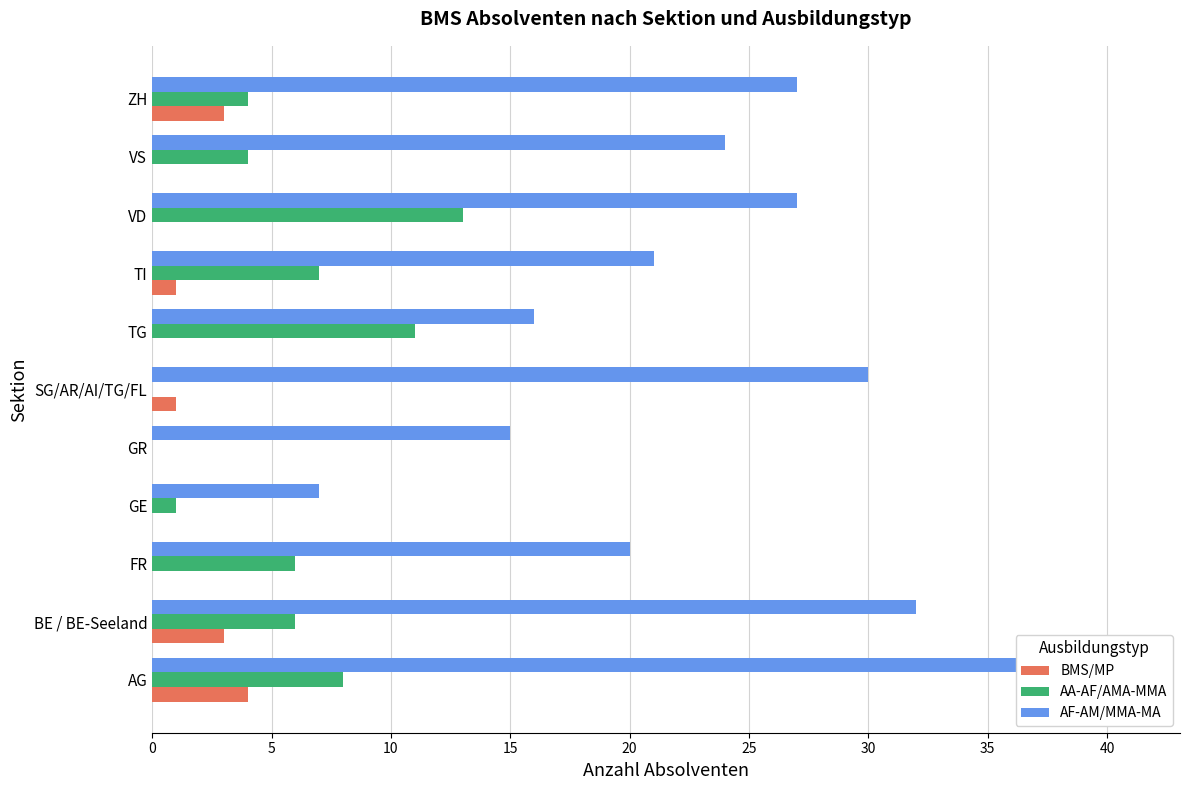

How many groups of bars are there?

11